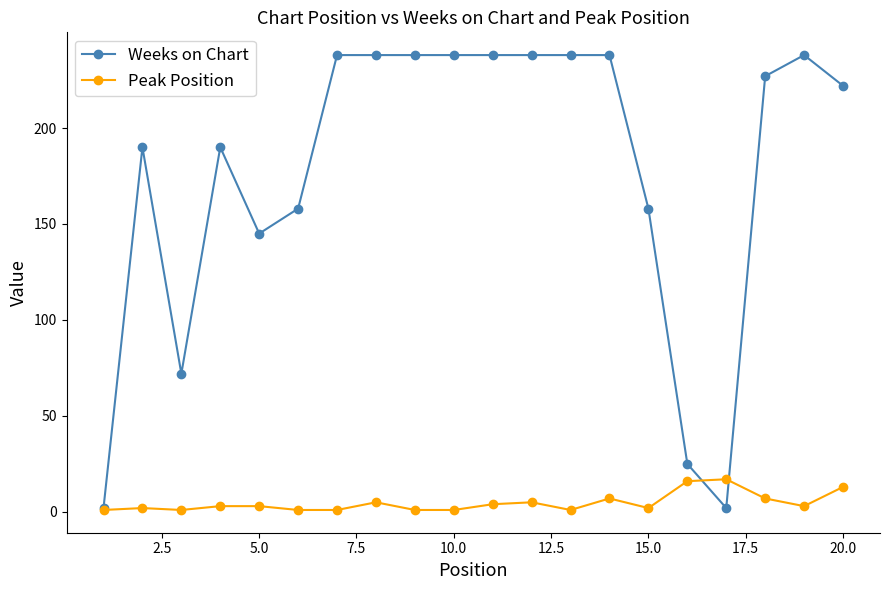

True or false: Peak Position has more than 0 interior local peaks.

True